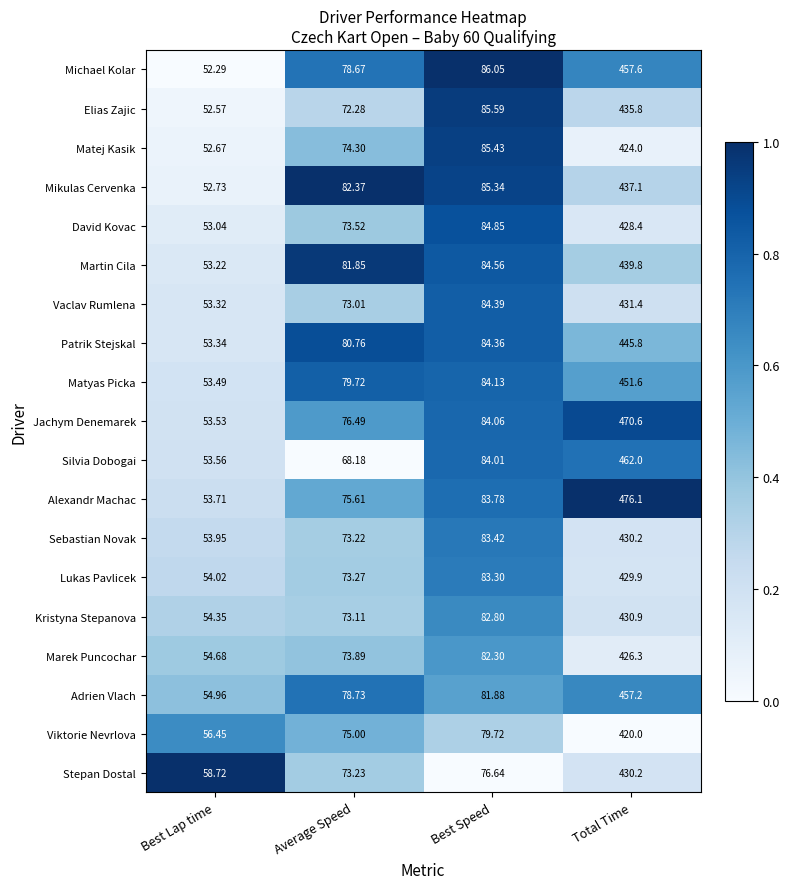

How many series are shown in this chart?

19